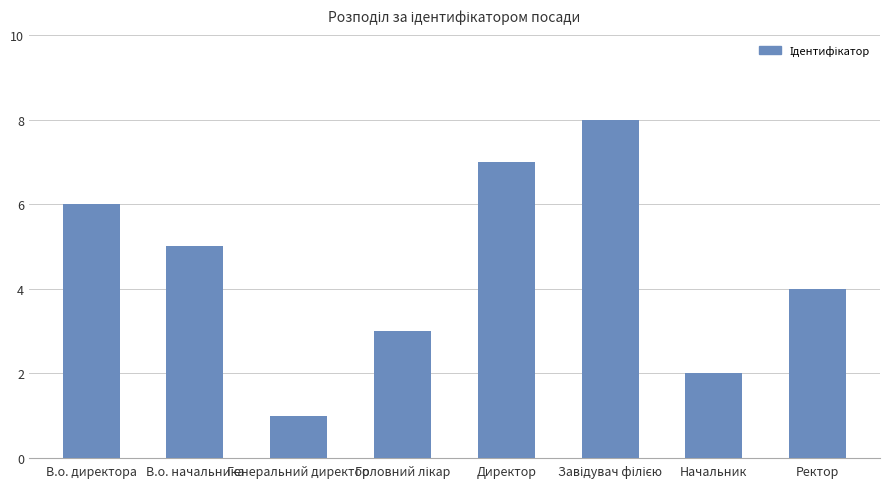

The value at Генеральний директор is 1. True or false?

True